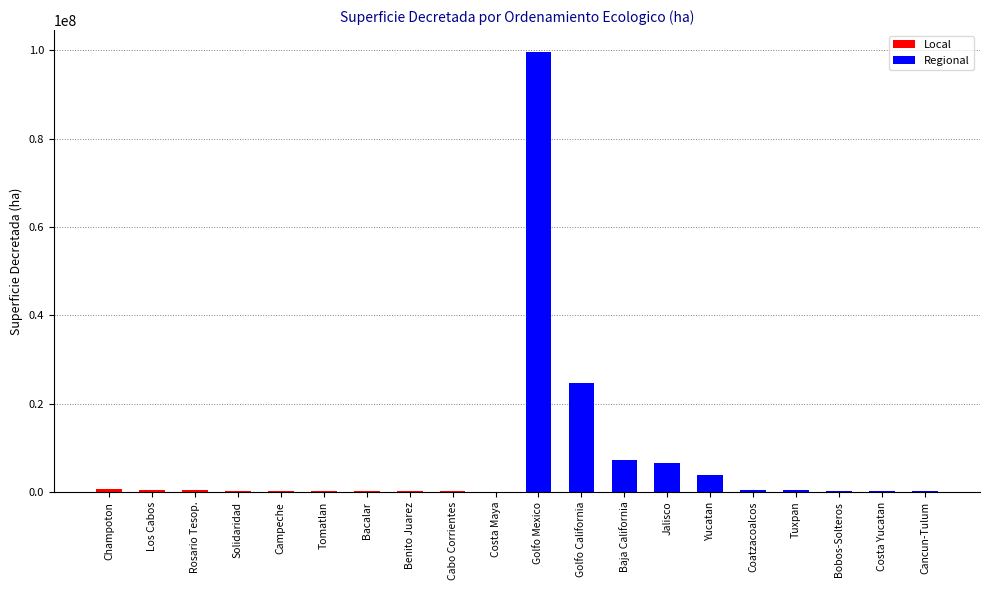

What is the difference between the second highest and second lowest values in the Local series?

323927